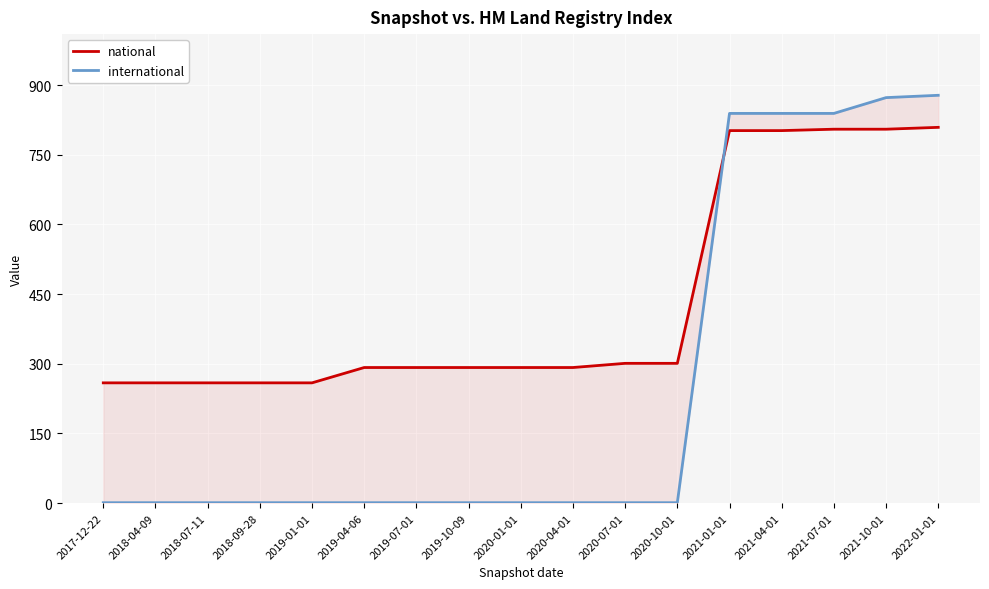

How many lines are shown in the chart?

2